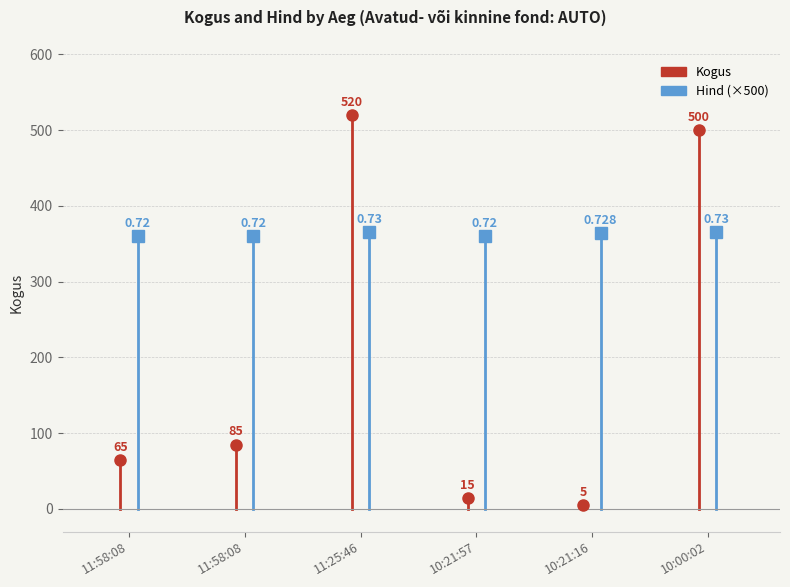

What is the value of the Kogus point at the 5th from the left?

5.0